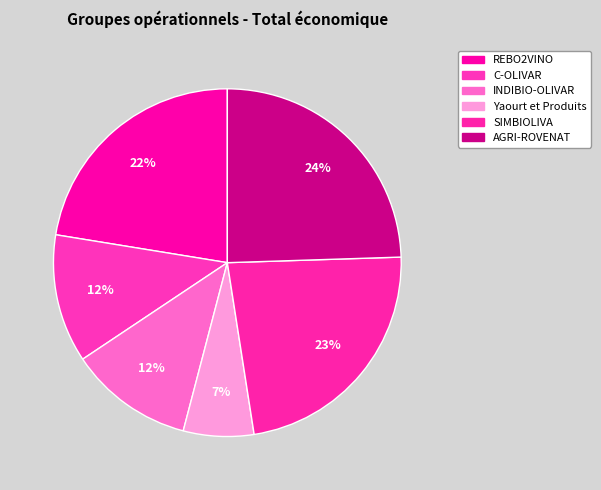

How many slices are in this pie chart?

6